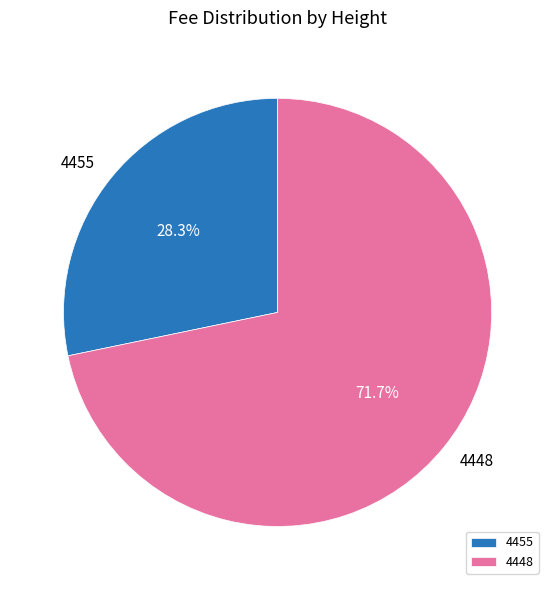

To the nearest percent, what portion does 4448 represent?

72%